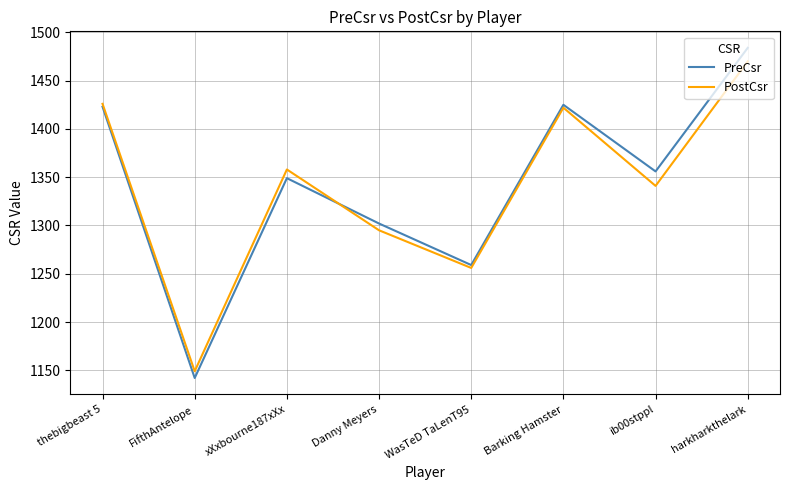

What is the total value across all series at FifthAntelope?

2291